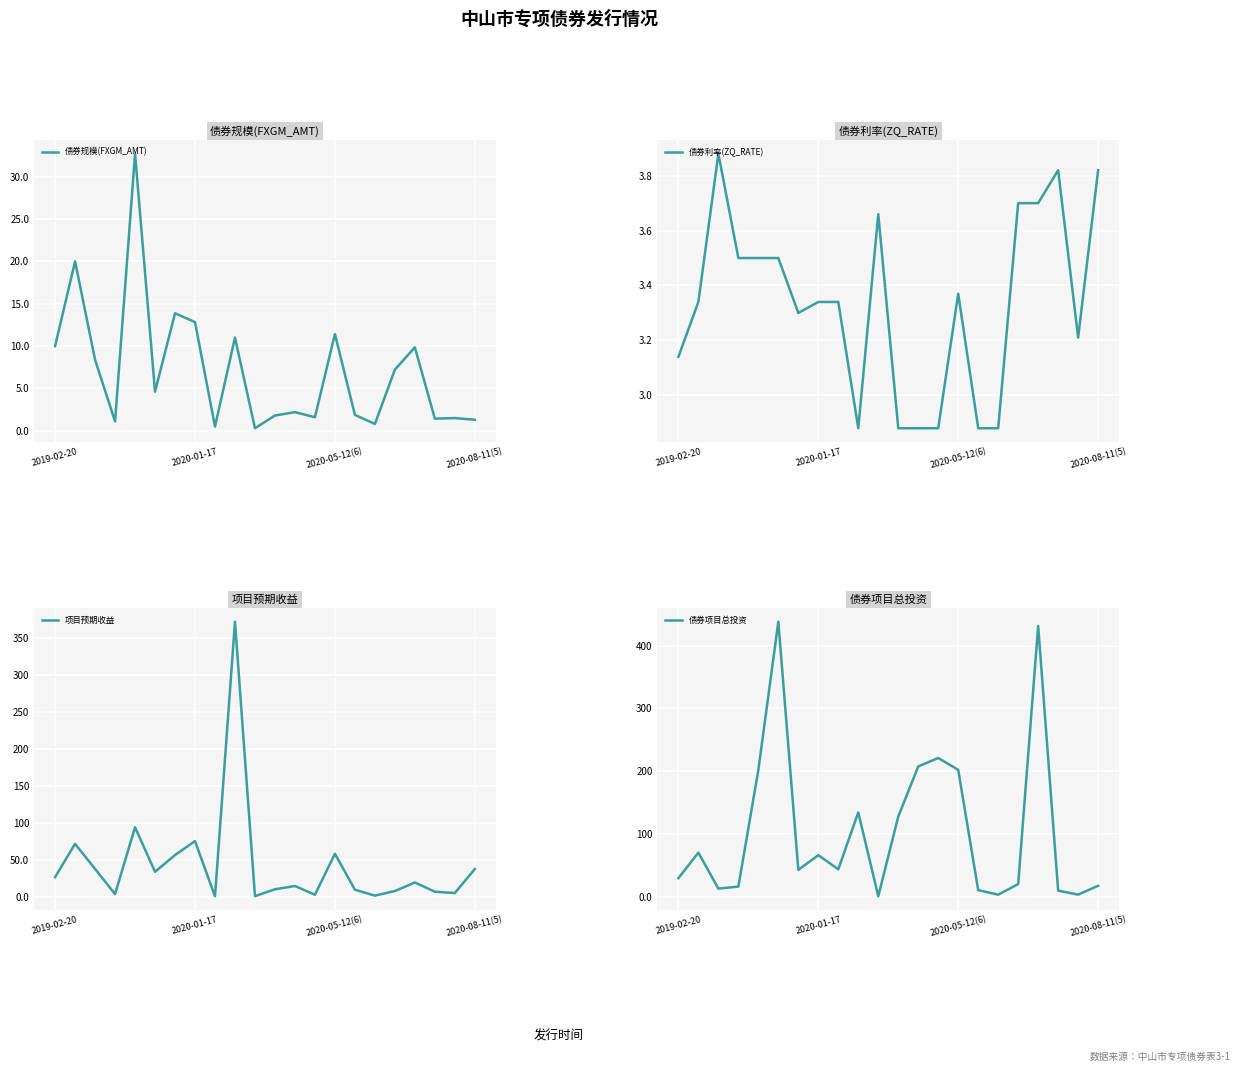

True or false: 债券规模(FXGM_AMT) and 项目预期收益 intersect in this chart.

False